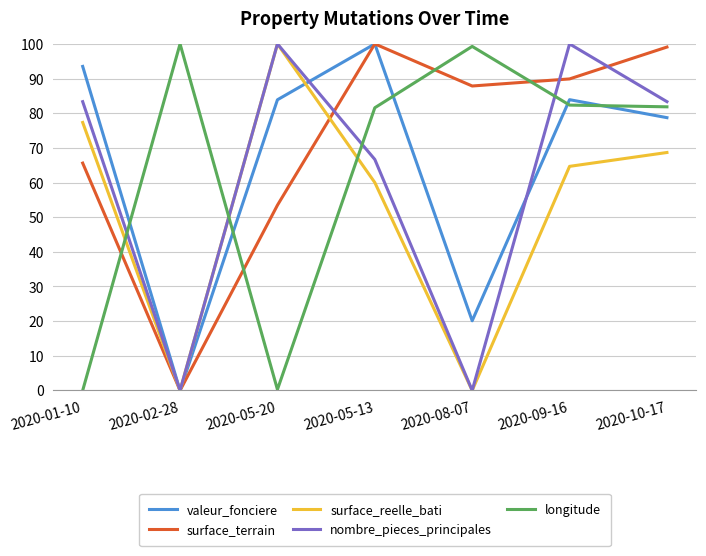

Between which two adjacent categories do longitude and surface_reelle_bati first intersect?

2020-01-10 and 2020-02-28